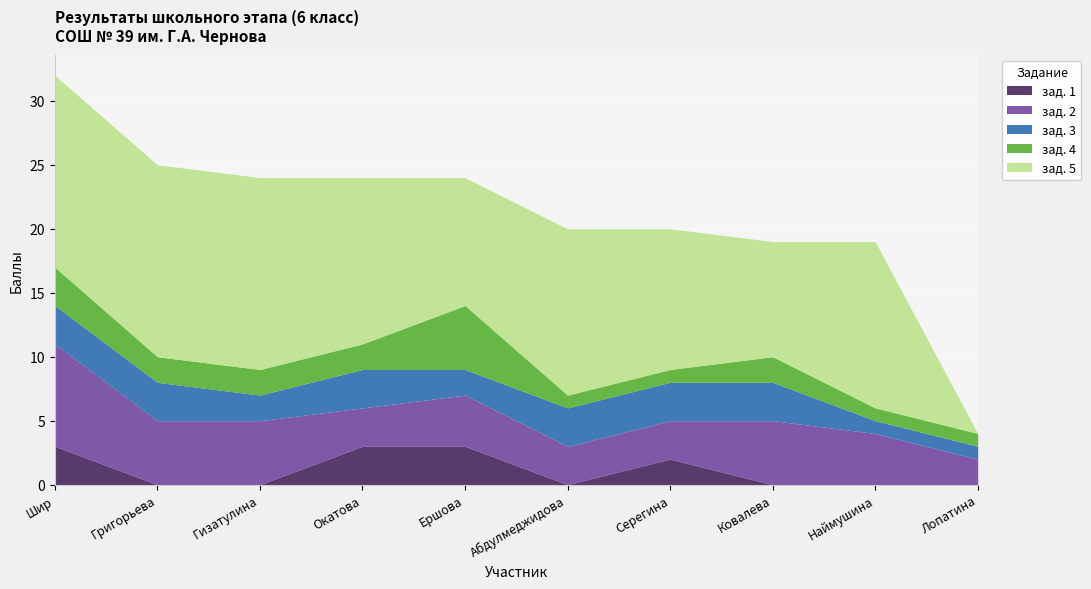

What is the value of the зад. 2 point at the 6th from the left?

3